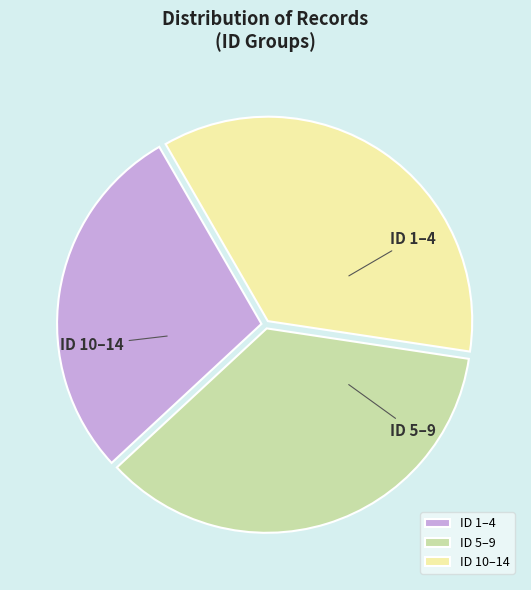

Which slice is the smallest?

1